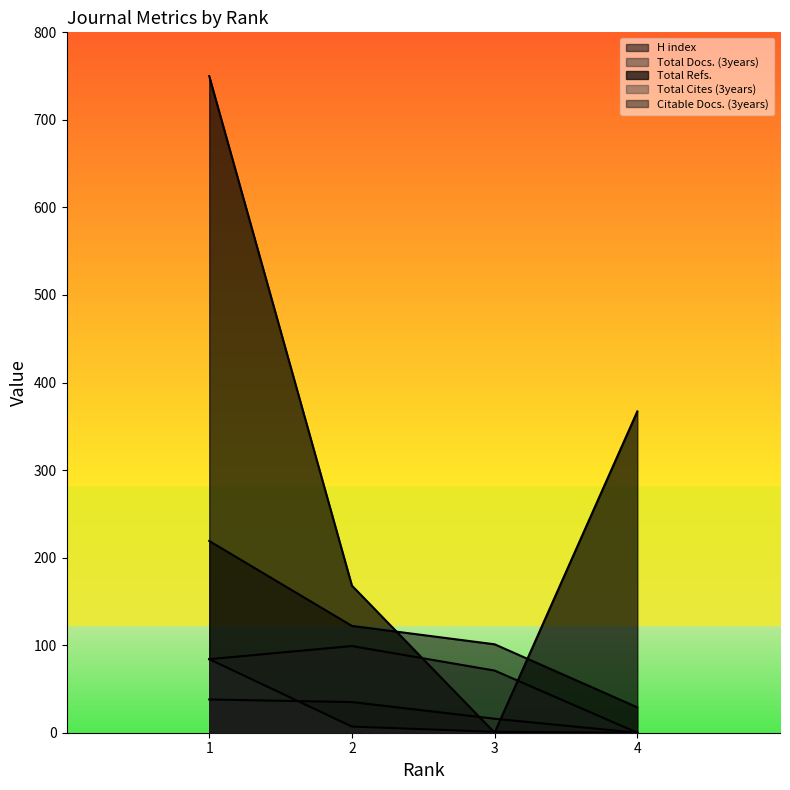

What is the value of the Total Cites (3years) point at the 1st from the left?

84